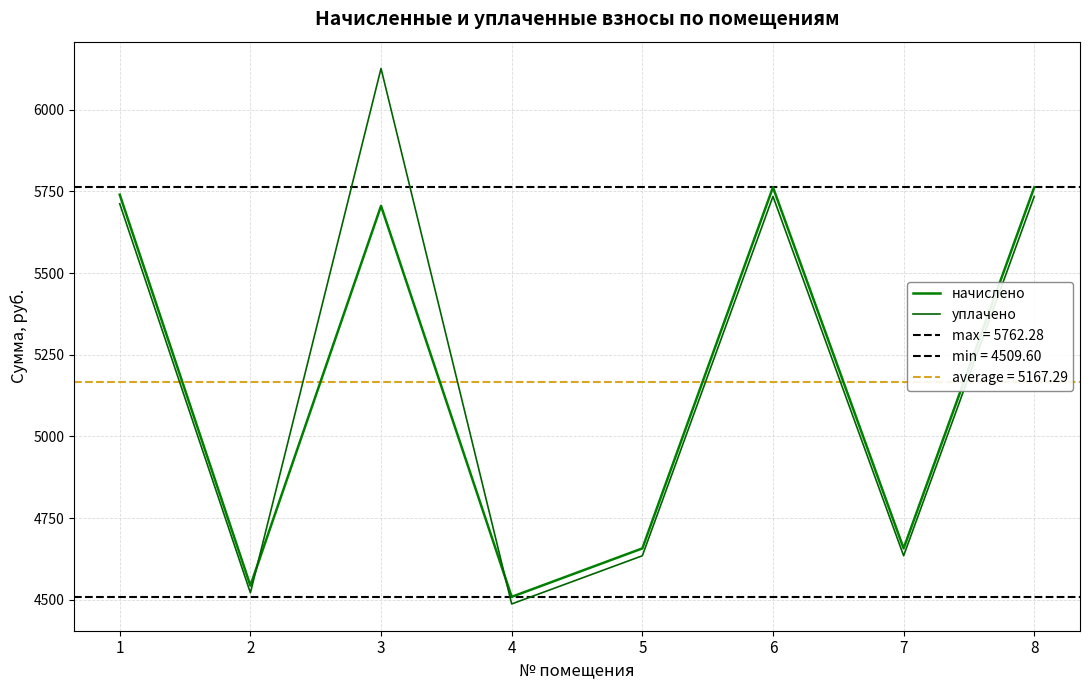

Rank the series by their maximum value, from lowest to highest.

начислено, уплачено